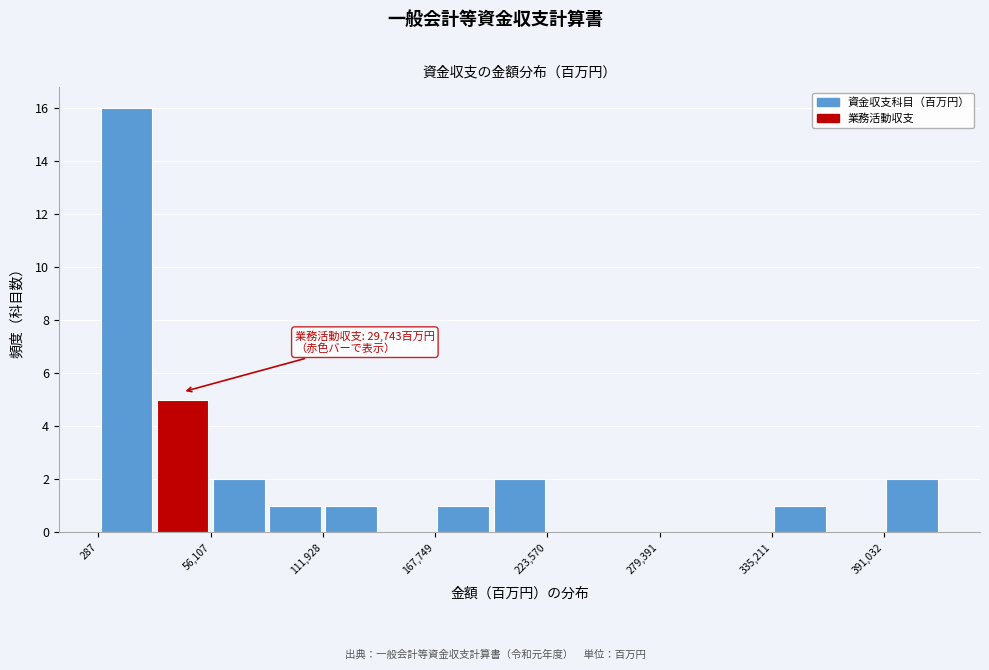

Read against the x-axis, roughly where is the centre of the tallest bar?

10000